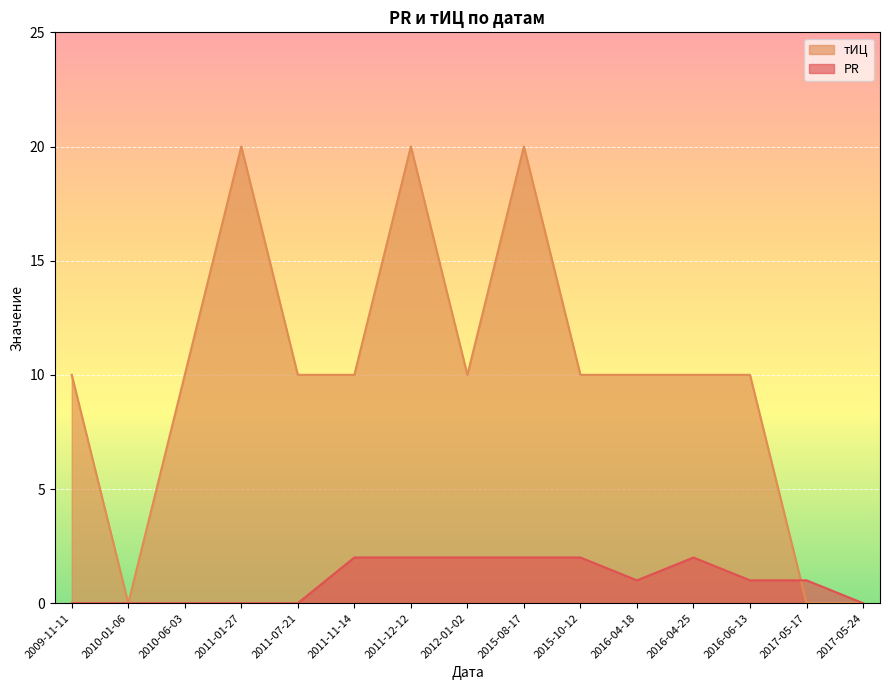

Which series has the largest range (max minus min)?

тИЦ